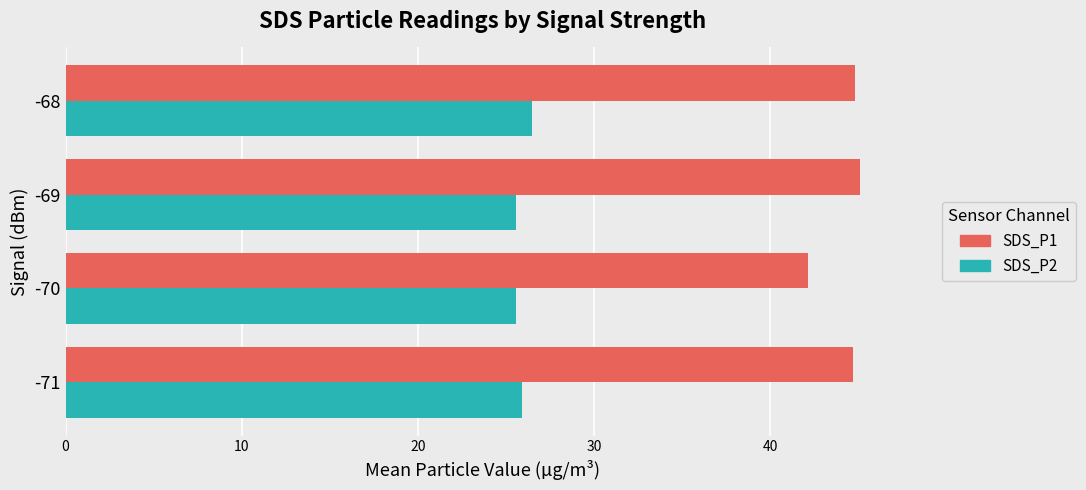

What is the difference between the maximum and second lowest values in the SDS_P1 series?

0.4